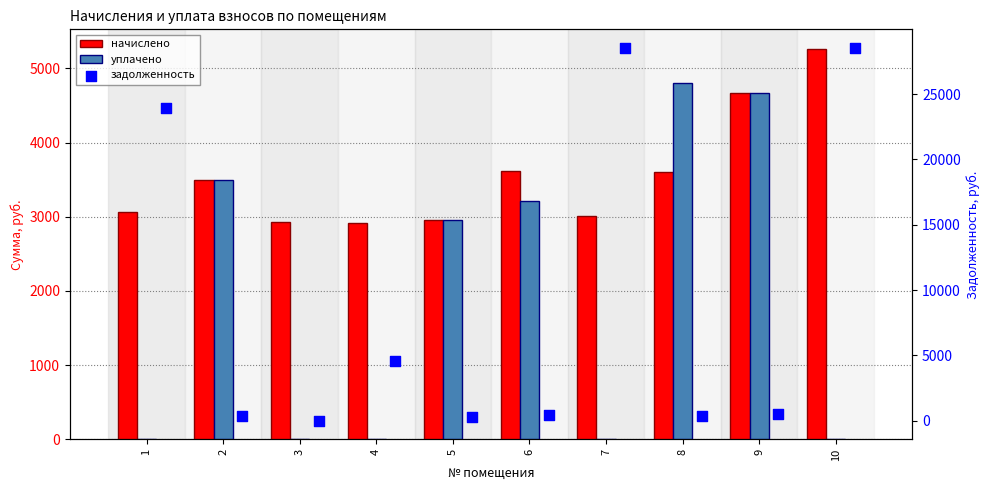

Is the value of уплачено at 6 greater than the value of задолженность at 6?

Yes